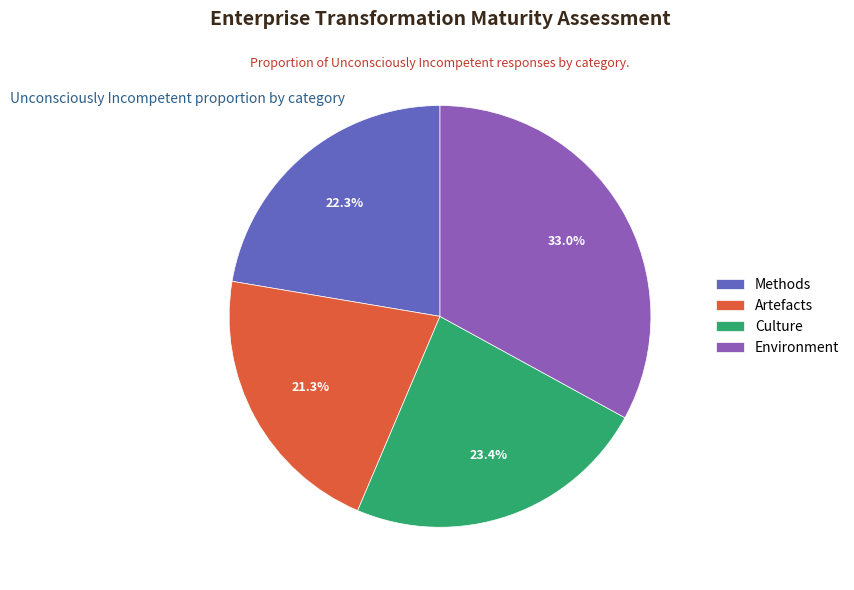

Between Artefacts and Environment, which is larger?

Environment